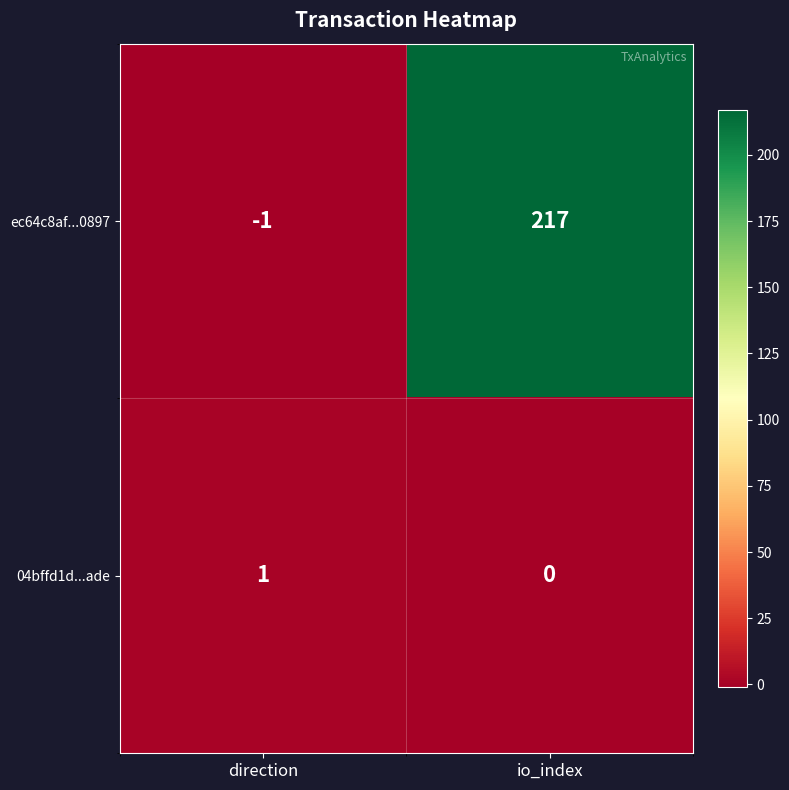

Rank the series by their maximum value, from lowest to highest.

04bffd1d...ade, ec64c8af...0897